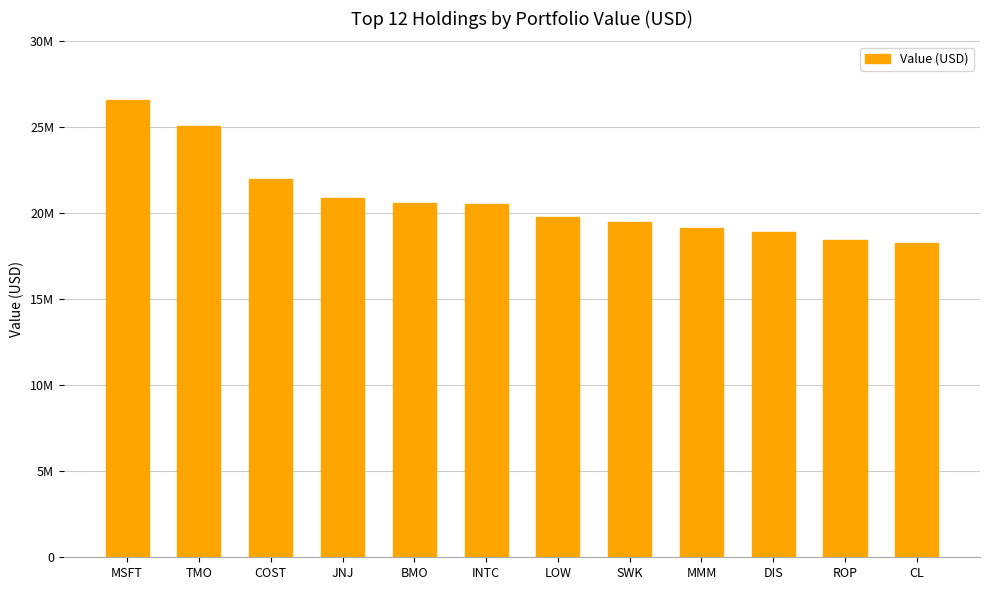

Where is the data nearest to the value 22427000?

COST